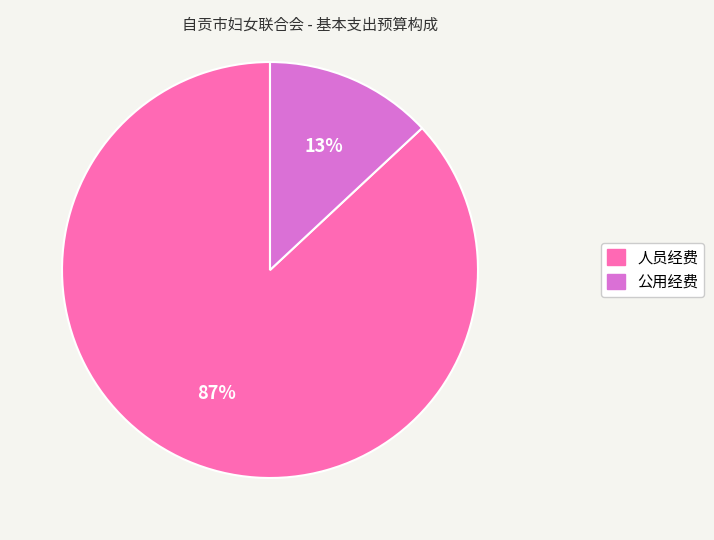

Do 公用经费 and 人员经费 together represent more than half of the pie?

Yes